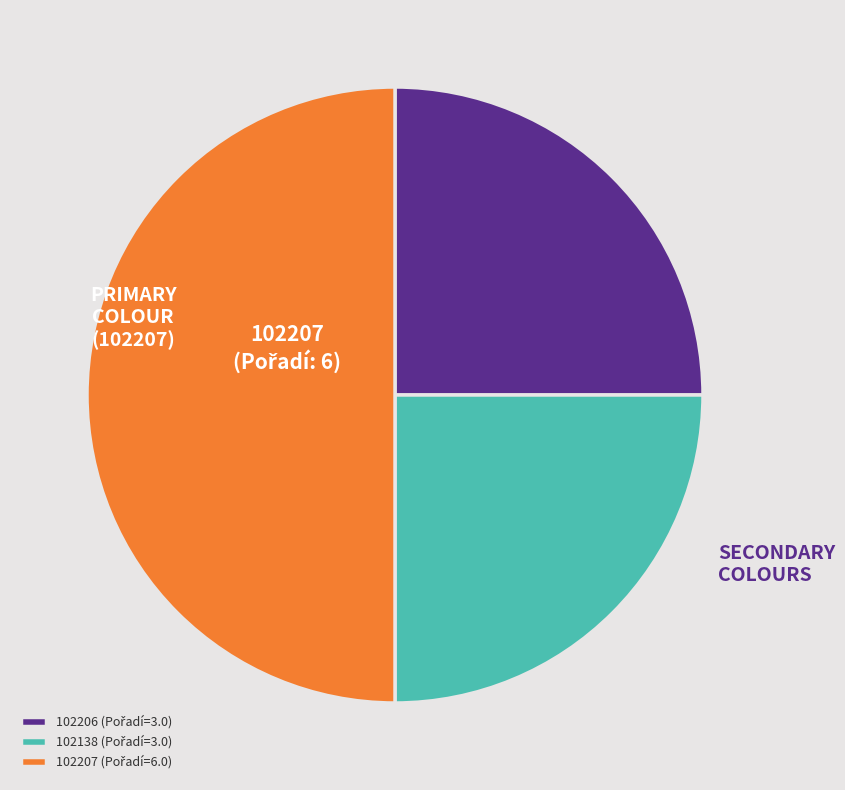

Rank the categories by value from lowest to highest.

102206, 102138, 102207